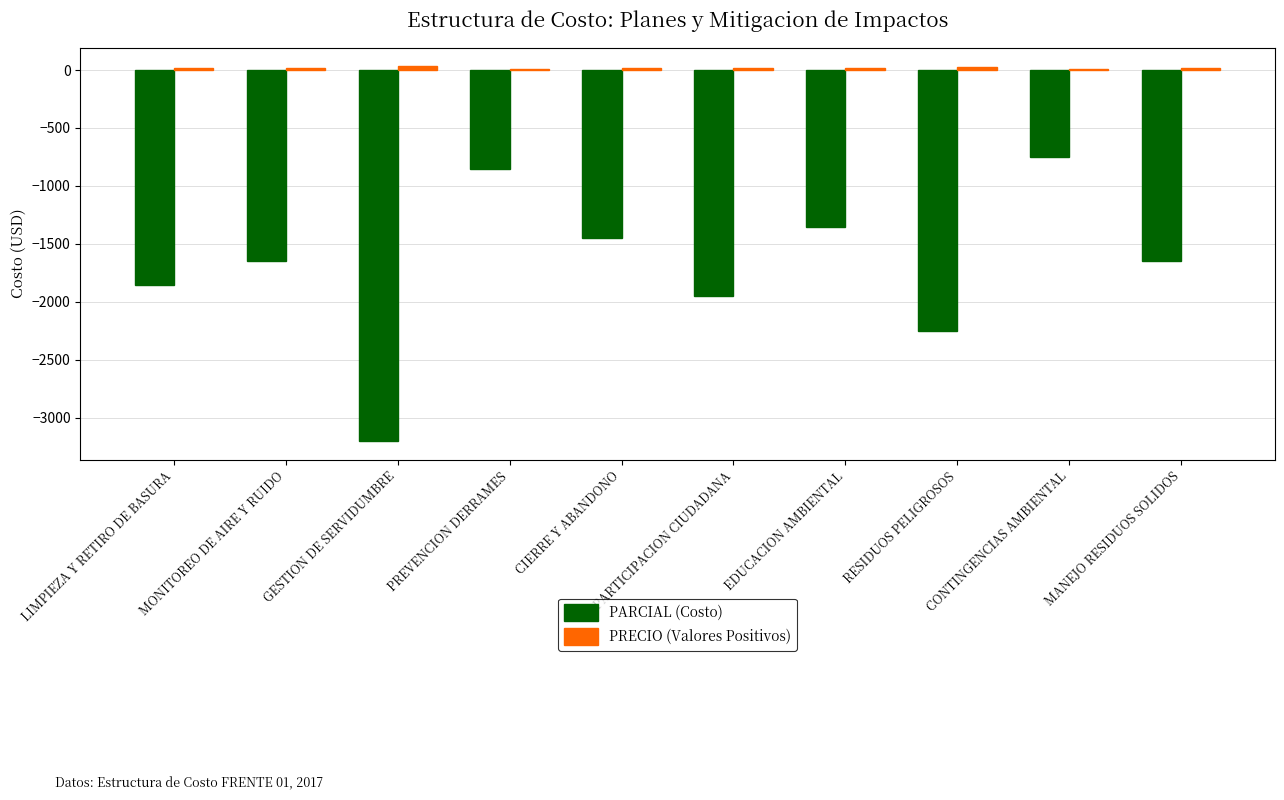

What is the highest value of the PARCIAL (Costo) series?

-750.0